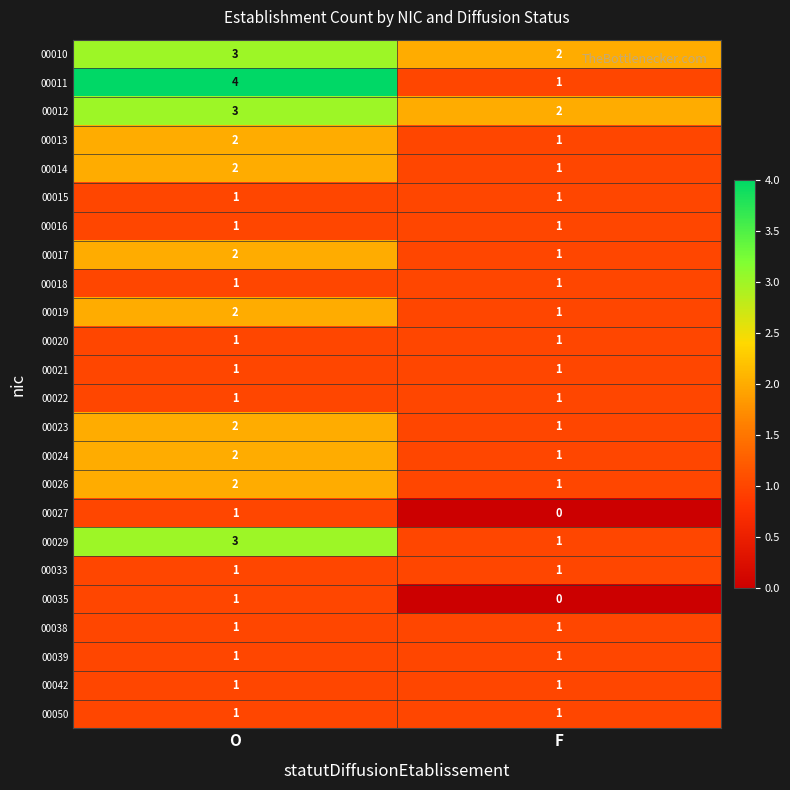

What is the sum of all 00014 values?

3